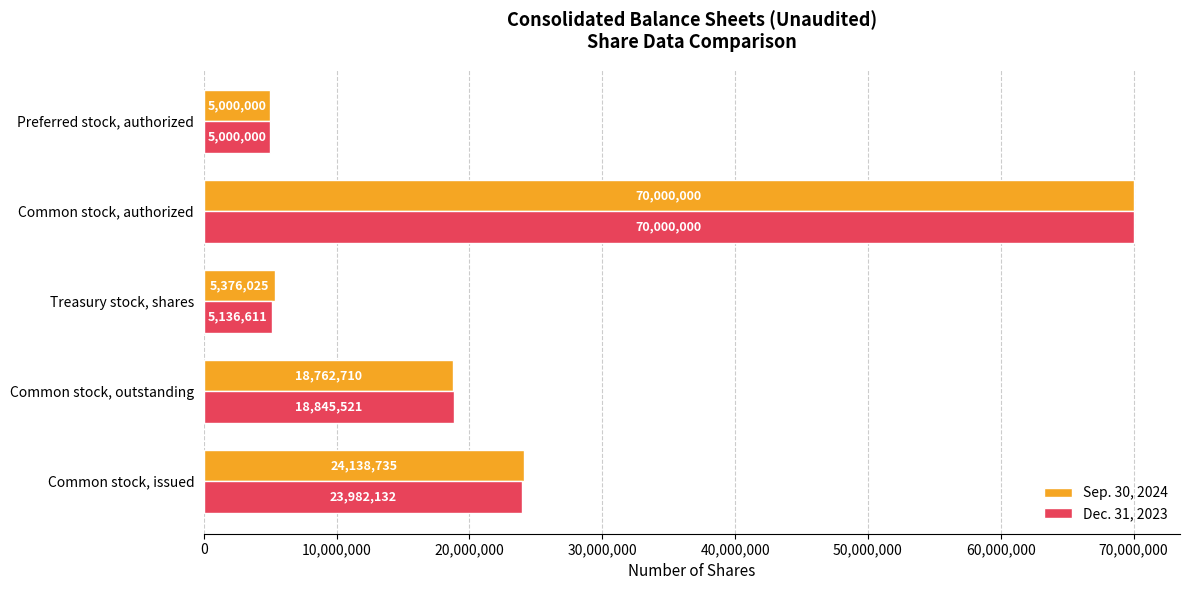

At which label does Sep. 30, 2024 reach its peak?

Common stock, authorized